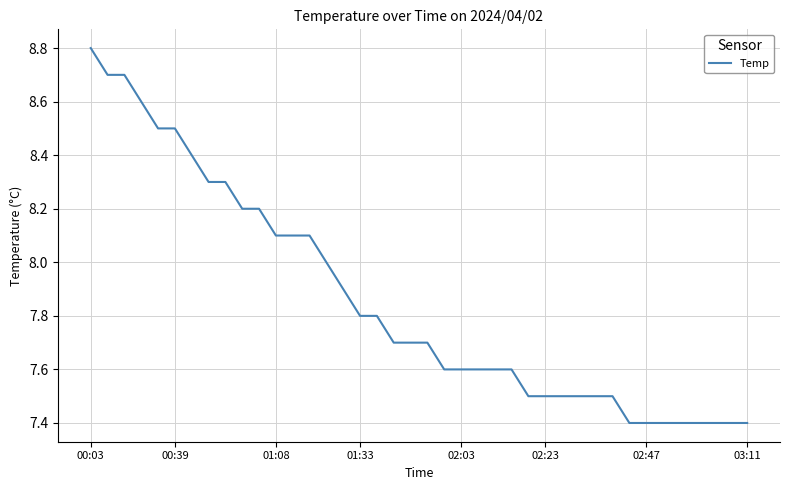

Reading left to right, transcribe all the data shown in this chart.

8.8	8.7	8.7	8.6	8.5	8.5	8.4	8.3	8.3	8.2	8.2	8.1	8.1	8.1	8.0	7.9	7.8	7.8	7.7	7.7	7.7	7.6	7.6	7.6	7.6	7.6	7.5	7.5	7.5	7.5	7.5	7.5	7.4	7.4	7.4	7.4	7.4	7.4	7.4	7.4